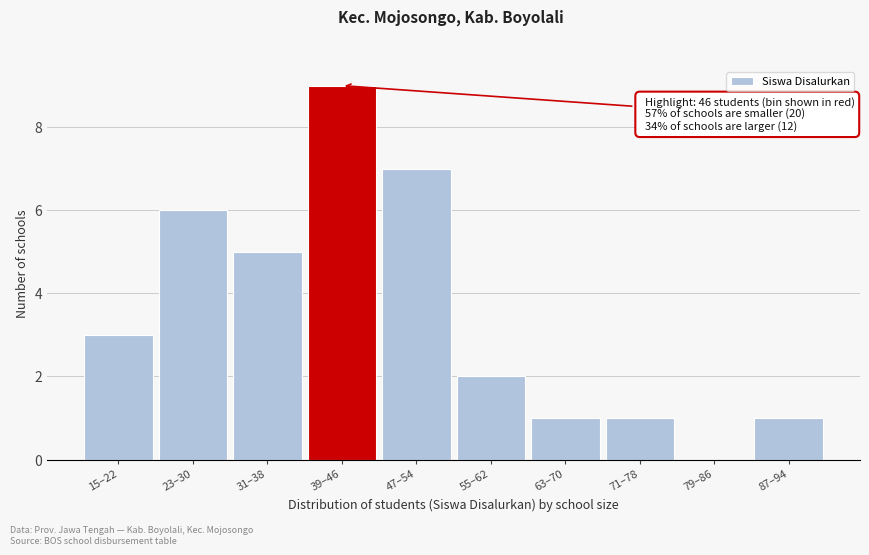

Reading left to right, what are all the values shown in this chart?

15–22=3	23–30=6	31–38=5	39–46=9	47–54=7	55–62=2	63–70=1	71–78=1	79–86=0	87–94=1